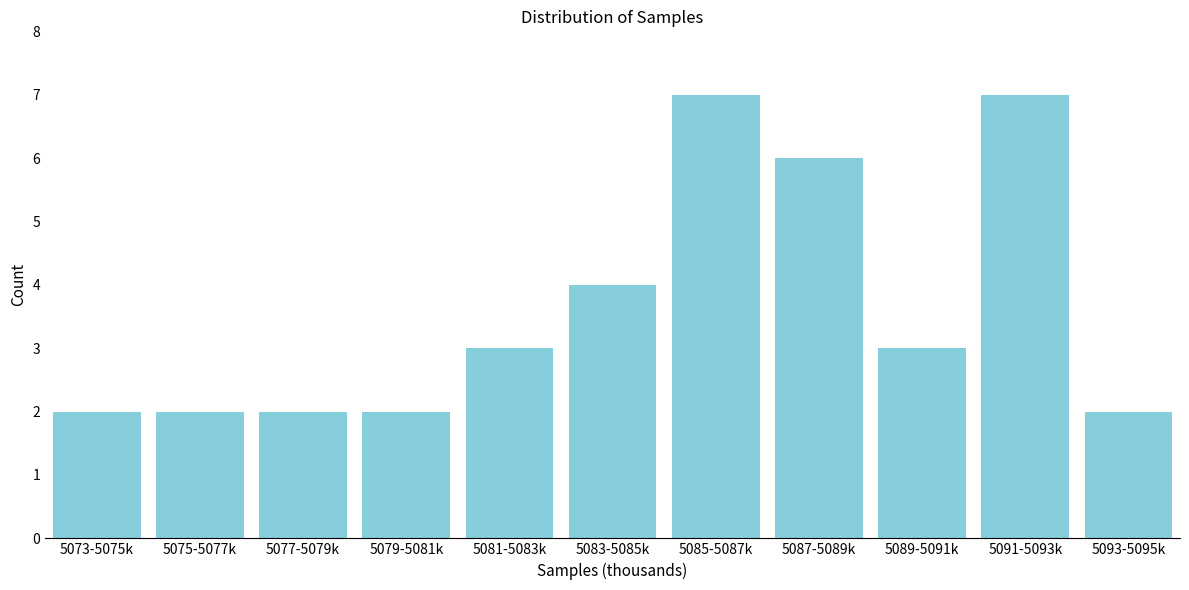

Reading right to left, extract all data points from this chart.

2	7	3	6	7	4	3	2	2	2	2